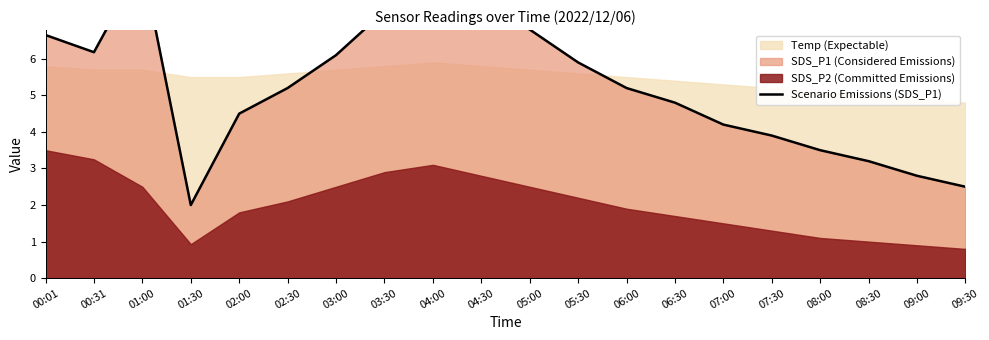

Read the value at 07:30.

3.9